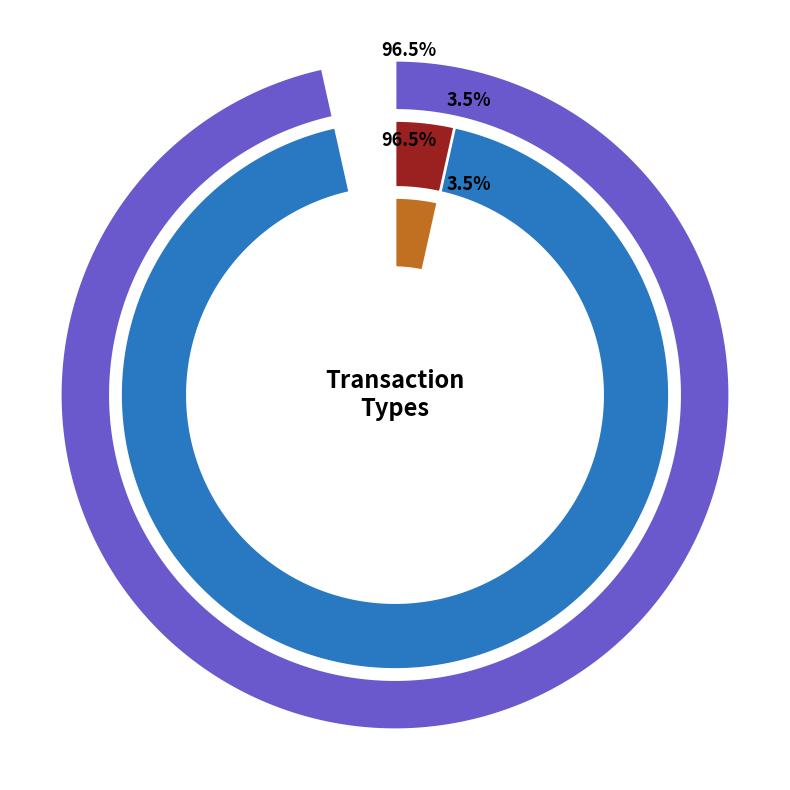

What percentage do io_index and 1 together represent?

100.0%